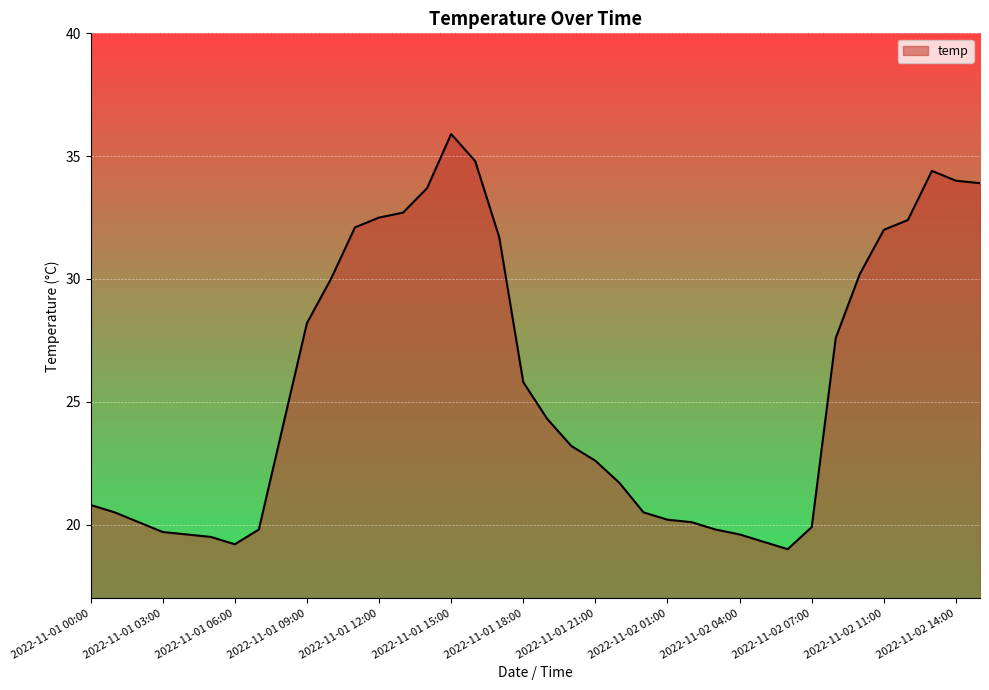

What is the smallest value displayed?

19.0